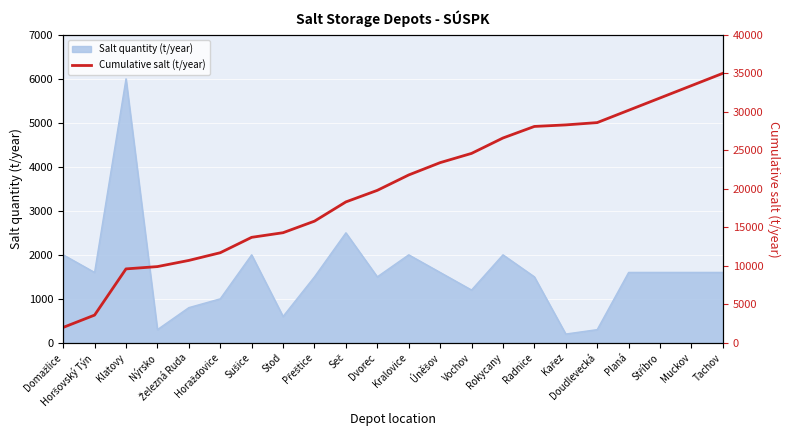

What is the highest value of the Salt quantity (t/year) series?

6000